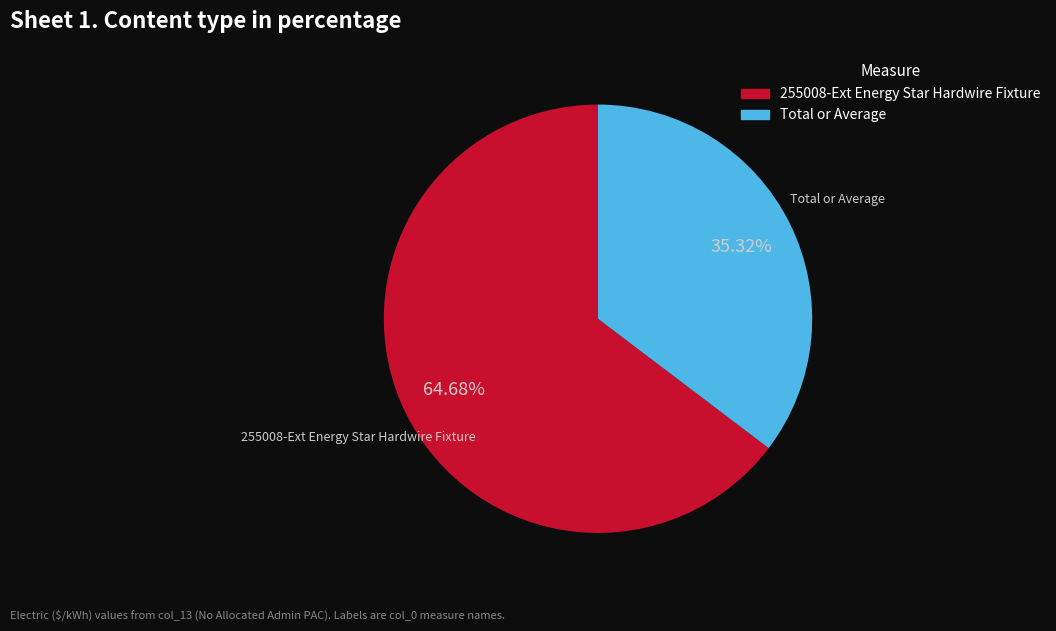

The Total or Average slice represents 35% of the pie. True or false?

True